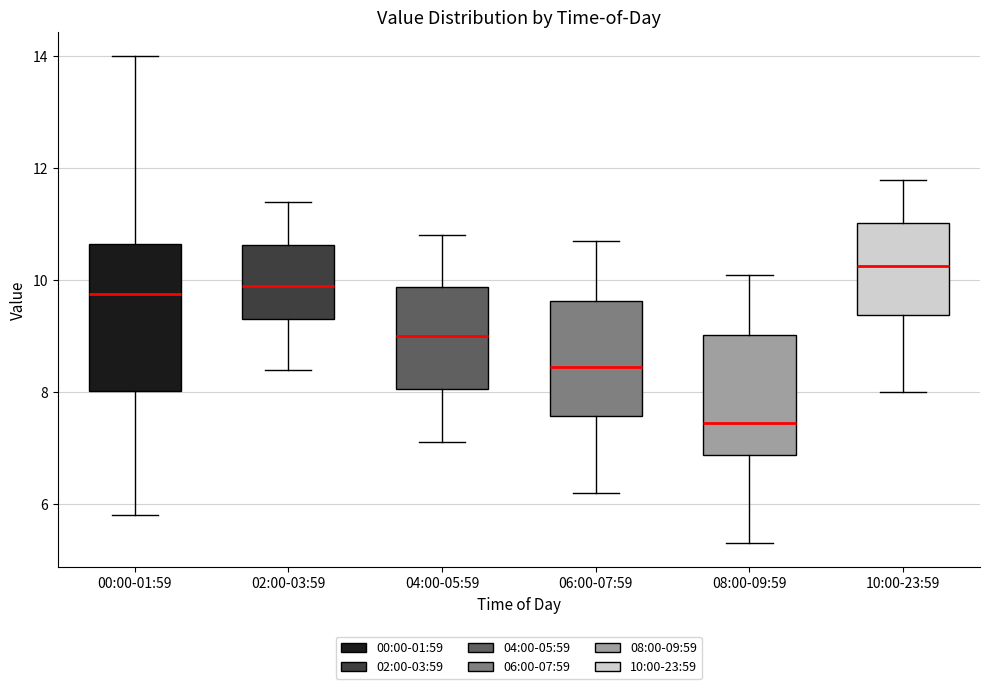

Reading left to right, transcribe this box plot: for each box, give where its median line is, the range the box spans, and where its two whiskers end, as read against the y-axis. The values are not printed on the chart, so give them approximately, as read against the axis.

00:00-01:59: median 9.8, box 8.0 to 10.6, whiskers 5.8 to 14.0
02:00-03:59: median 10.0, box 9.4 to 10.6, whiskers 8.4 to 11.4
04:00-05:59: median 9.0, box 8.0 to 9.8, whiskers 7.2 to 10.8
06:00-07:59: median 8.4, box 7.6 to 9.6, whiskers 6.2 to 10.8
08:00-09:59: median 7.4, box 6.8 to 9.0, whiskers 5.4 to 10.2
10:00-23:59: median 10.2, box 9.4 to 11.0, whiskers 8.0 to 11.8